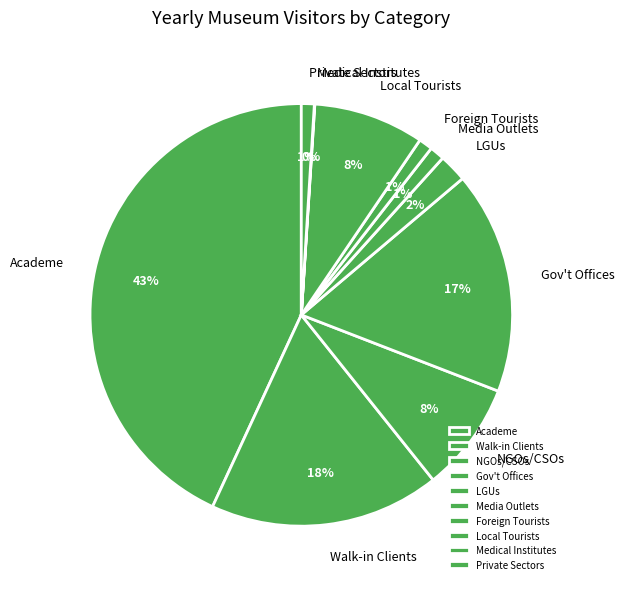

True or false: Local Tourists accounts for 22% of the total.

False